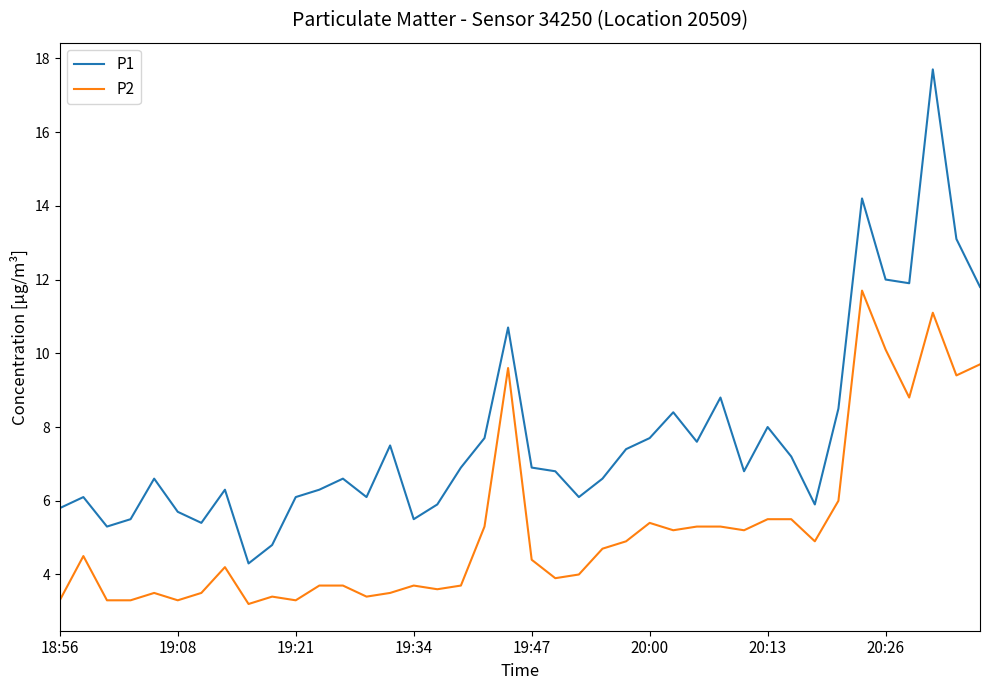

Which series has the largest range (max minus min)?

P1